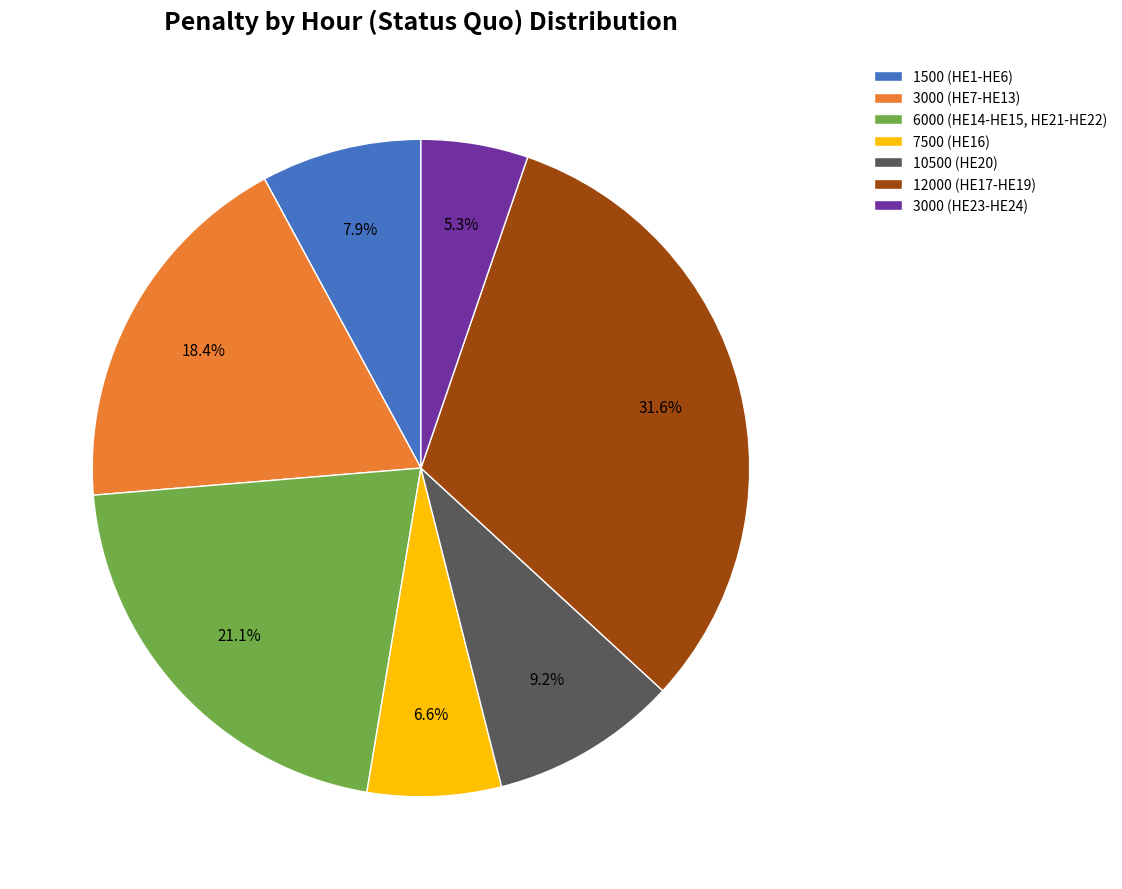

Rank the categories by value from highest to lowest.

12000 (HE17-HE19), 6000 (HE14-HE15, HE21-HE22), 3000 (HE7-HE13), 10500 (HE20), 1500 (HE1-HE6), 7500 (HE16), 3000 (HE23-HE24)